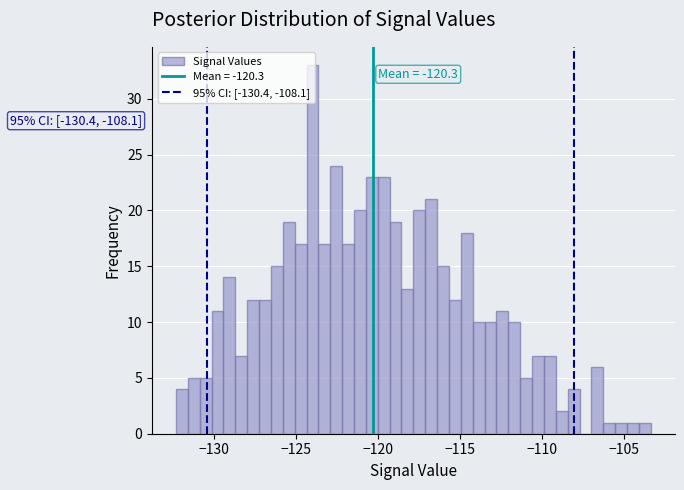

Around what value on the x-axis is the tallest bar? Give the approximate position of its centre, as read against the axis.

-124.0